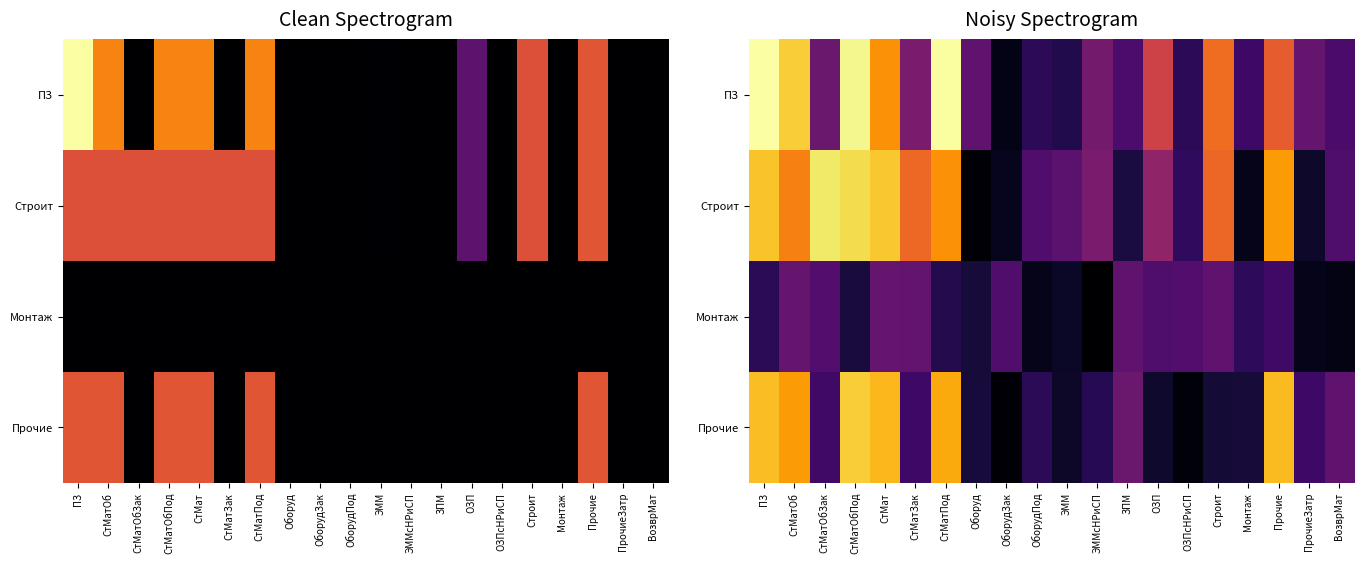

Which category has the highest value in the Строит series?

СтМатОбЗак